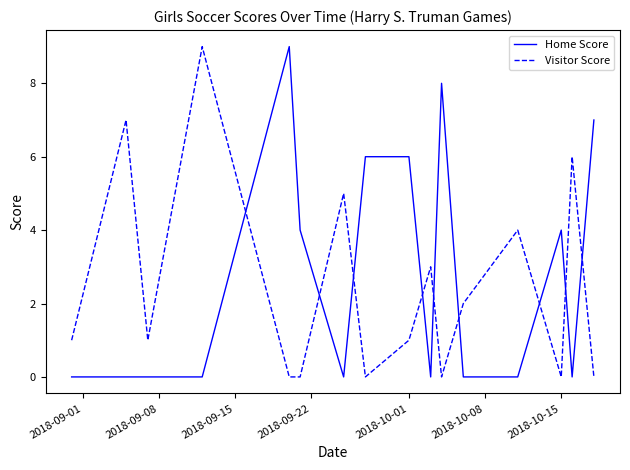

True or false: Visitor Score and Home Score cross at least once.

True